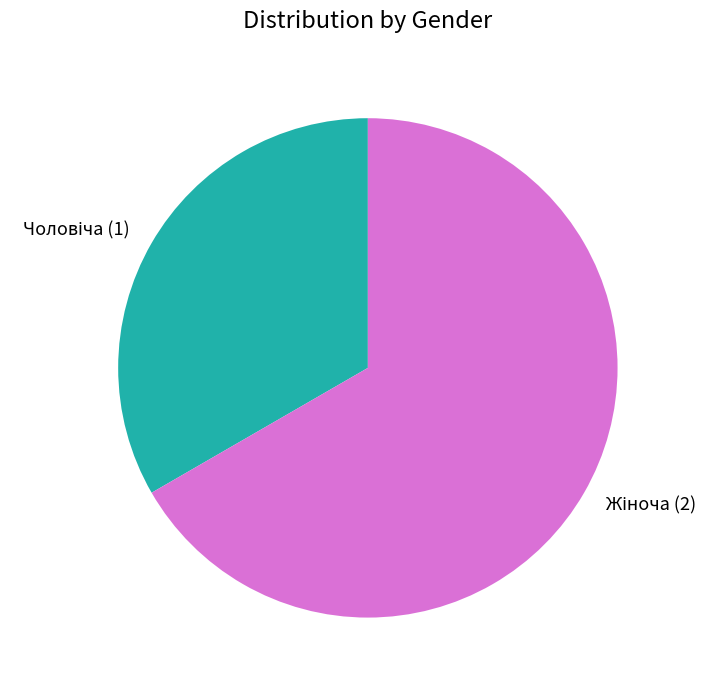

Count the number of slices in the pie.

2